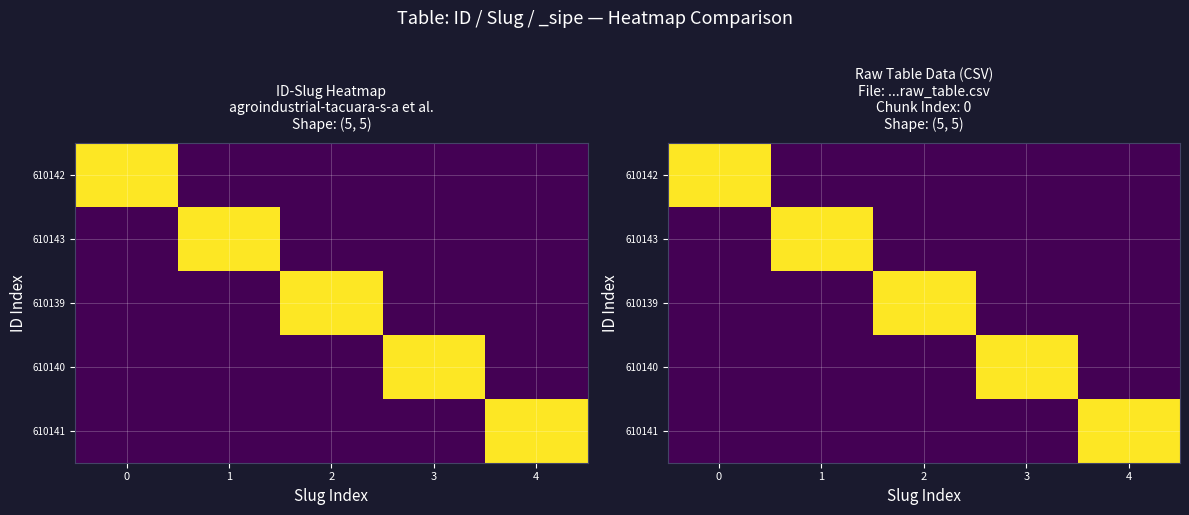

How many 610142 values are between 0 and 1?

5